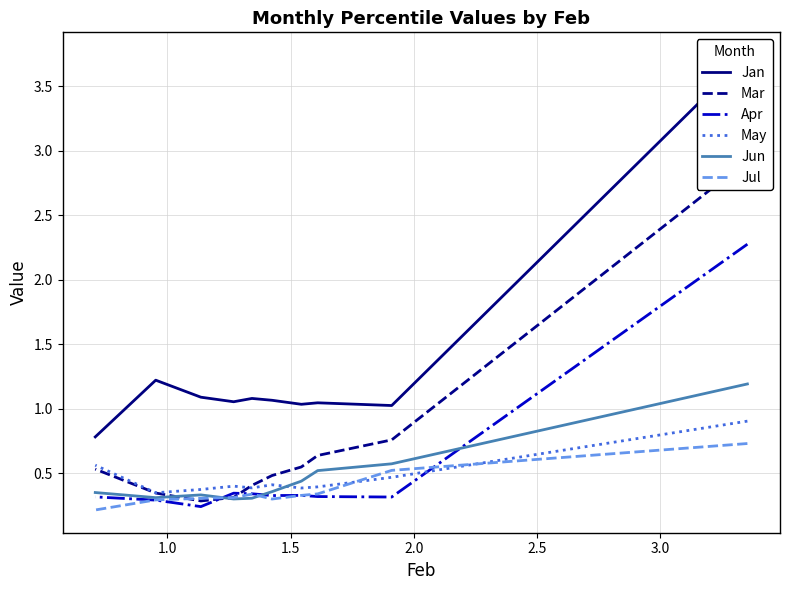

True or false: Jul and Jan cross at least once.

False